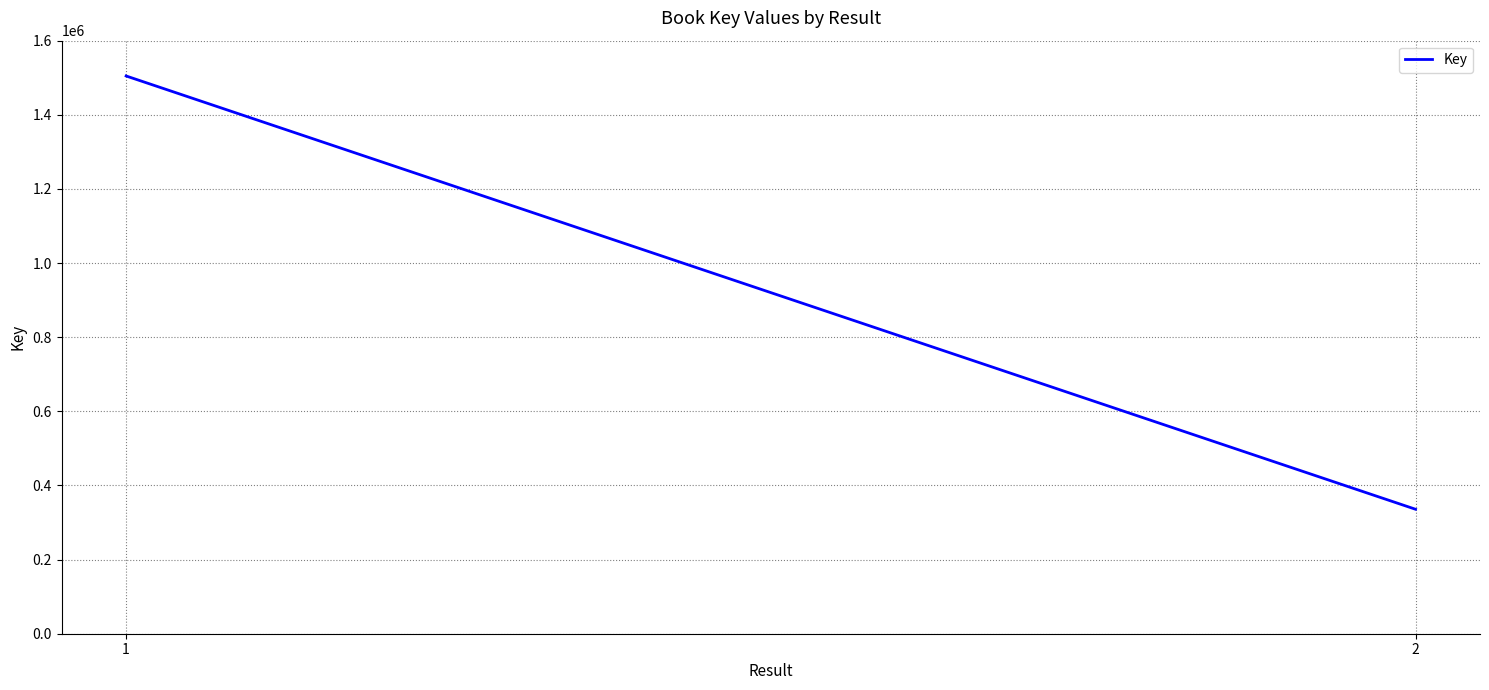

Reading left to right, list all the values displayed in this chart.

1=1504746	2=335820